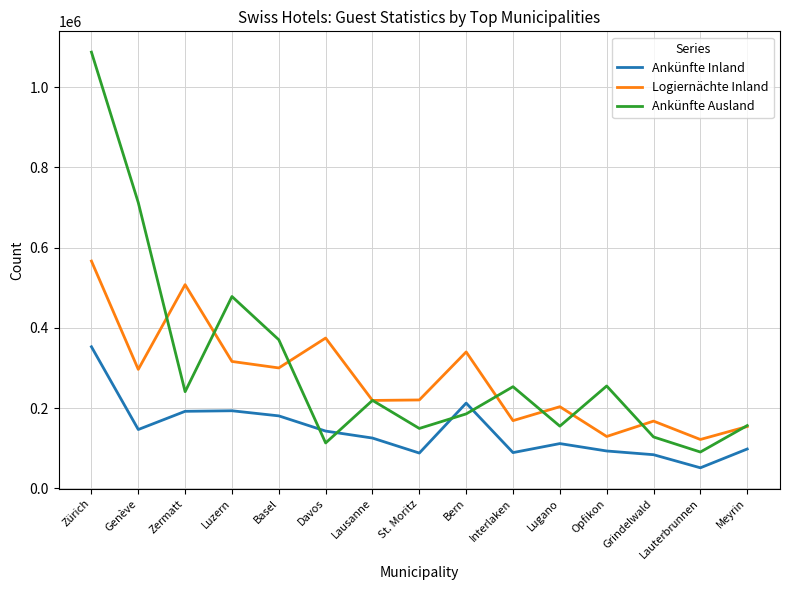

What position from the left is Interlaken?

10